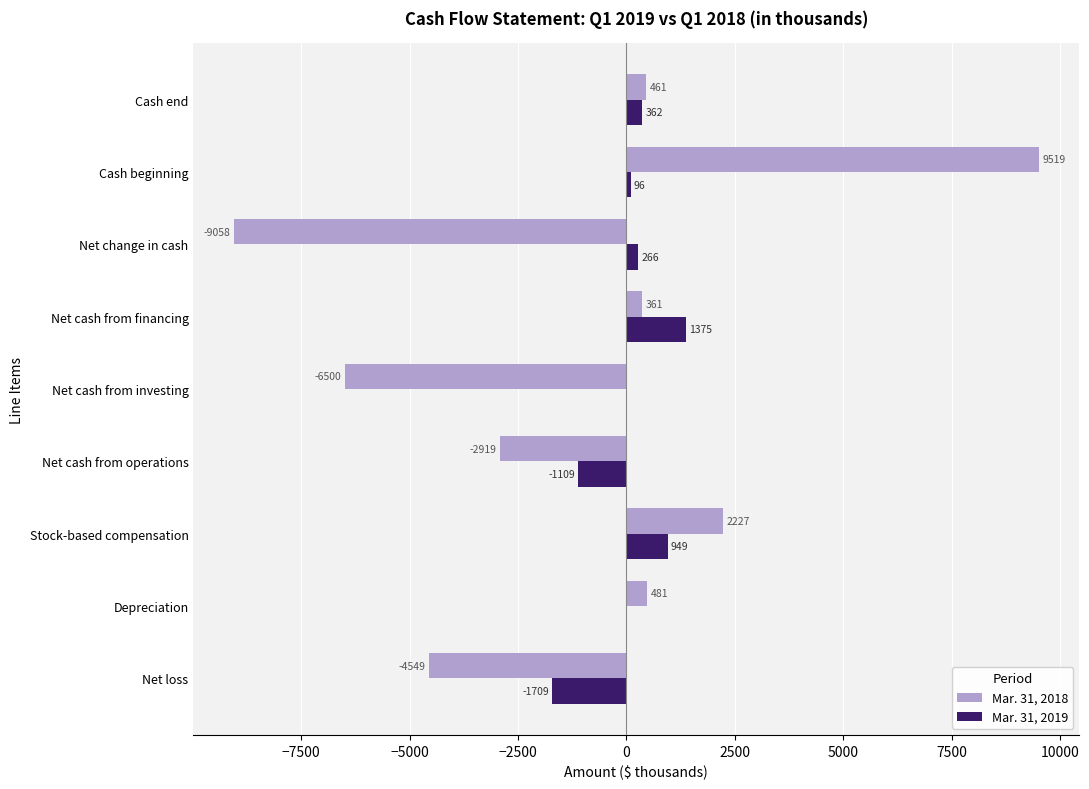

At which label is Mar. 31, 2018 closest to 230?

Net cash from financing